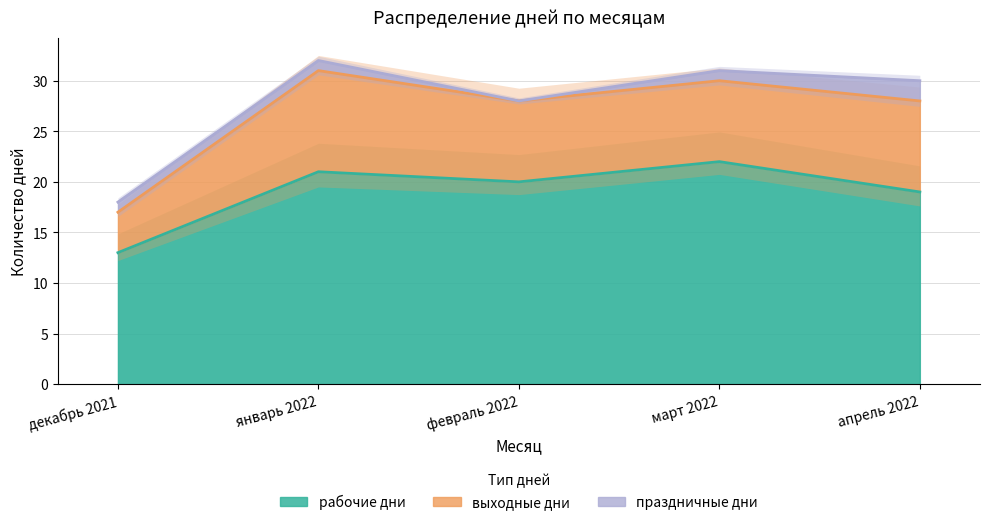

Is it true that праздничные дни equals 0 at февраль 2022?

True